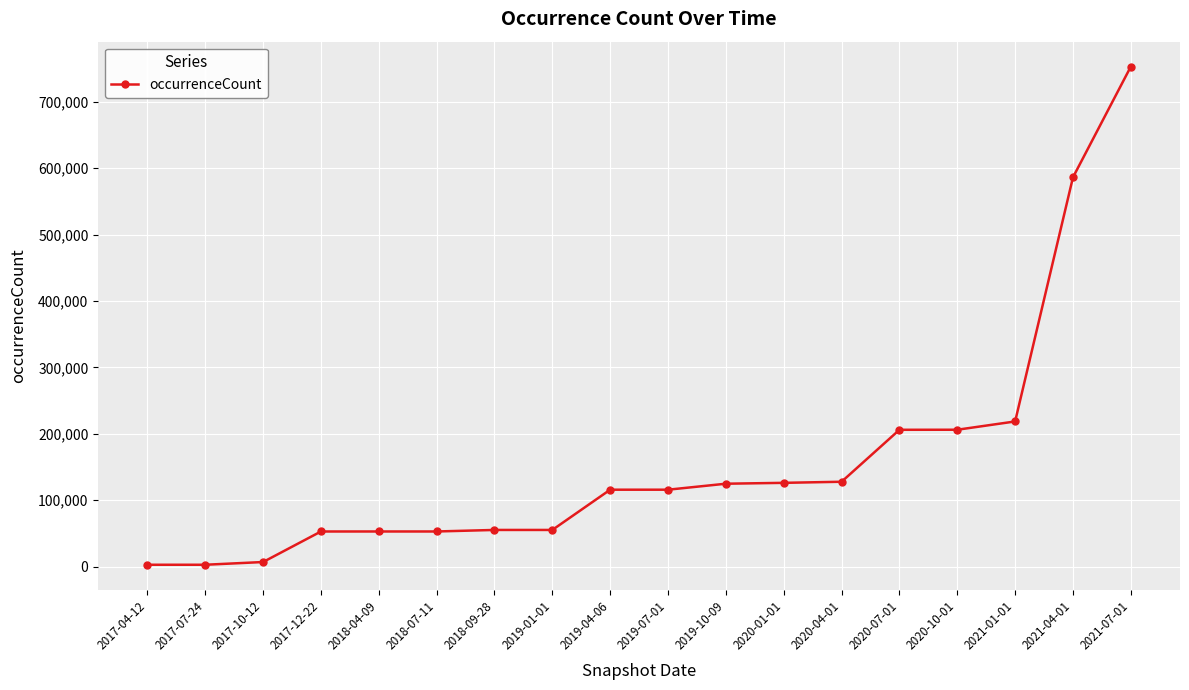

Is it true that the value at 2020-01-01 is 126101?

True